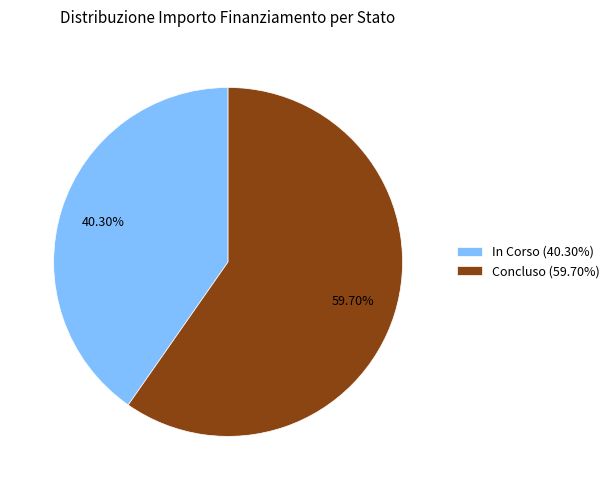

Do Concluso (59.70%) and In Corso (40.30%) together represent more than half of the pie?

Yes